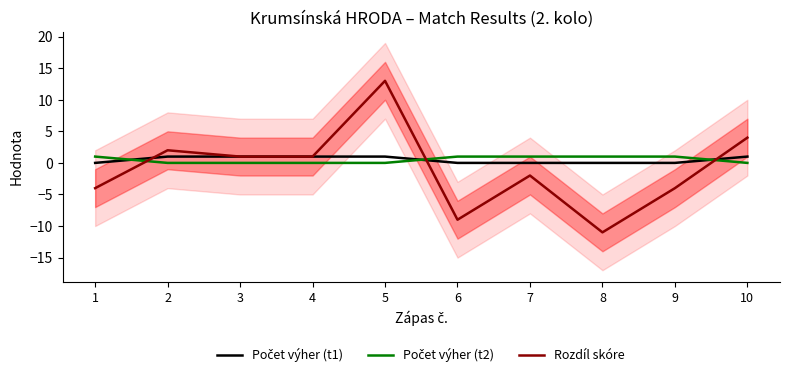

List the labels in order of Rozdíl skóre value, smallest first.

8, 6, 1, 9, 7, 3, 4, 2, 10, 5